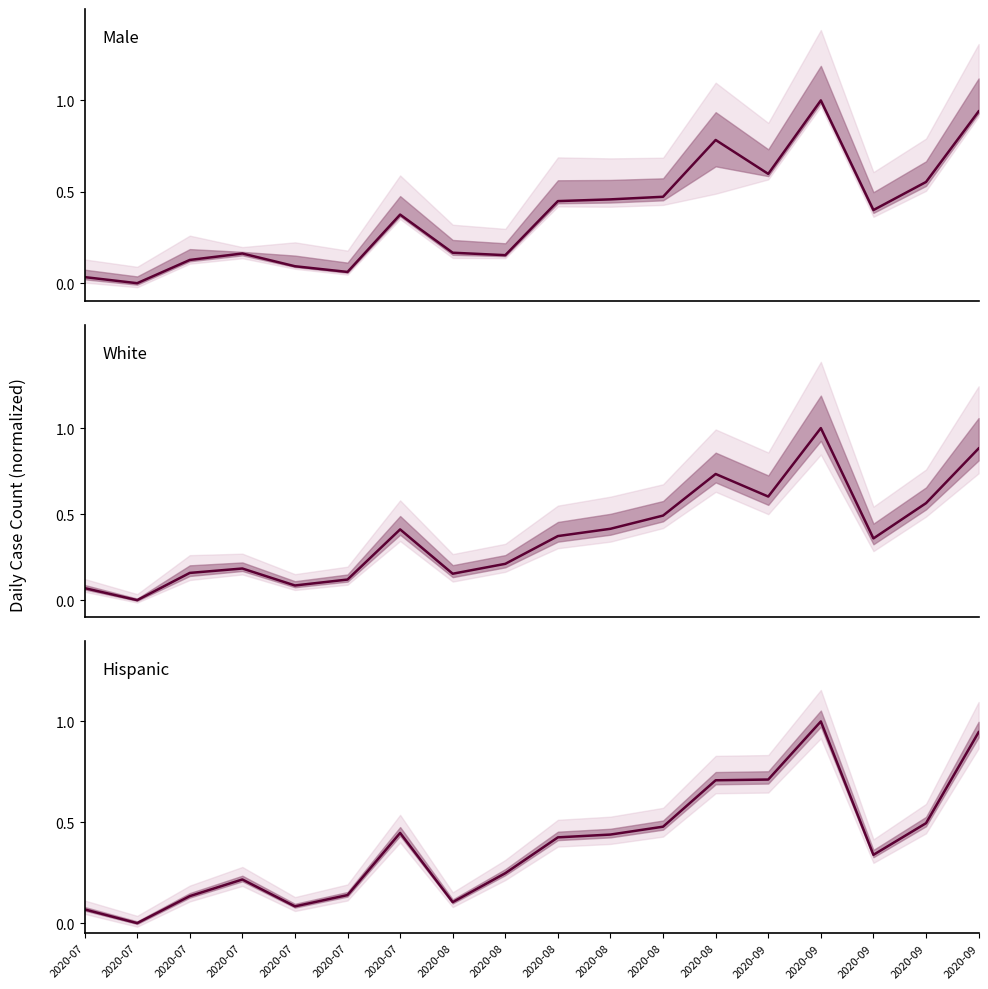

Does the chart display data point markers on the line(s)?

No